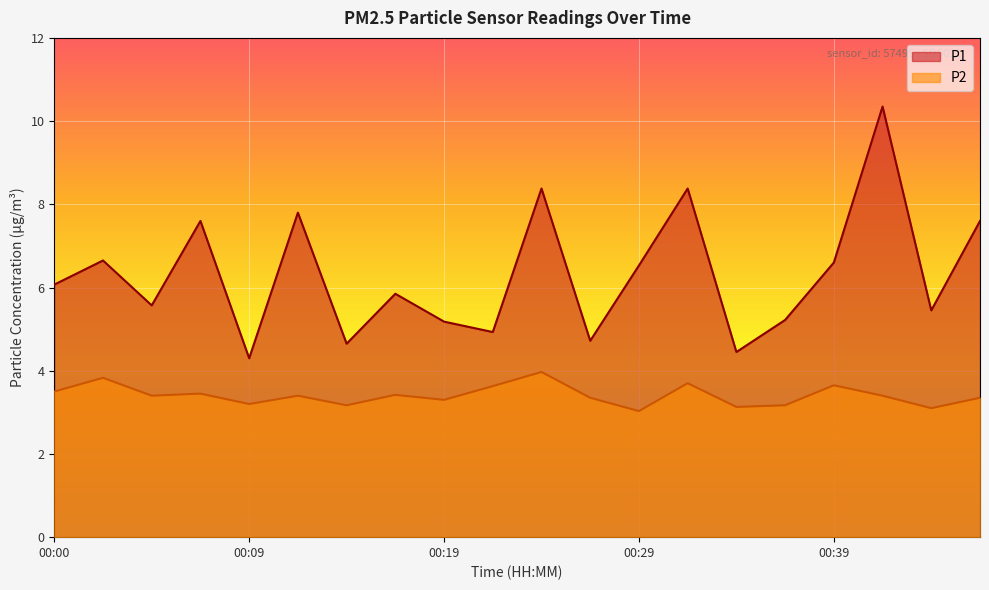

How many data points does each series have?

20